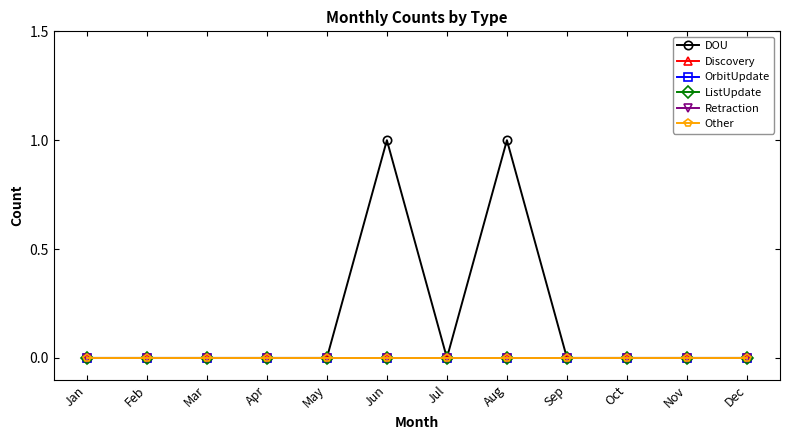

Rank the series at Aug from highest to lowest value.

DOU, Discovery, OrbitUpdate, ListUpdate, Retraction, Other